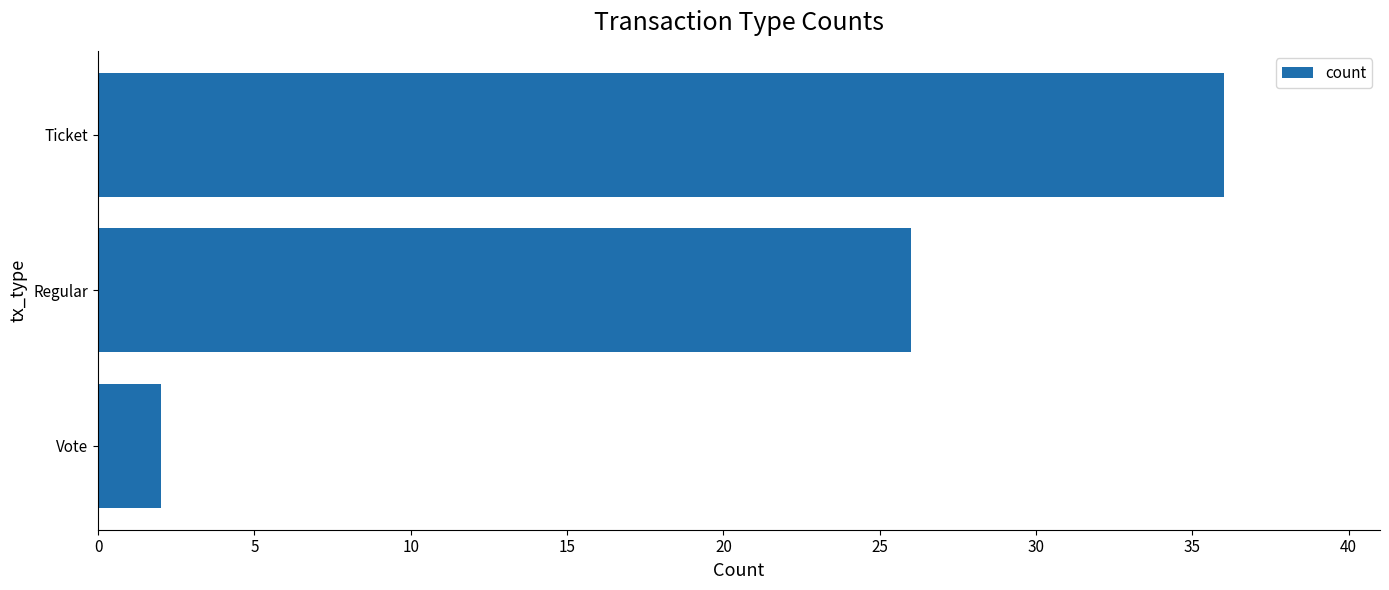

Approximately how many times larger is the value at Ticket compared to Vote?

18.0